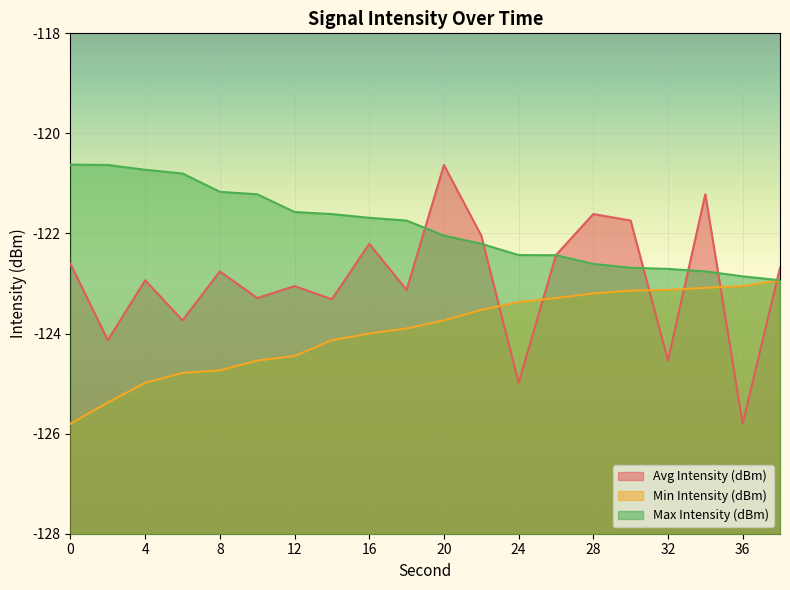

Is it true that Min Intensity (dBm) equals -195.1 at 24?

False